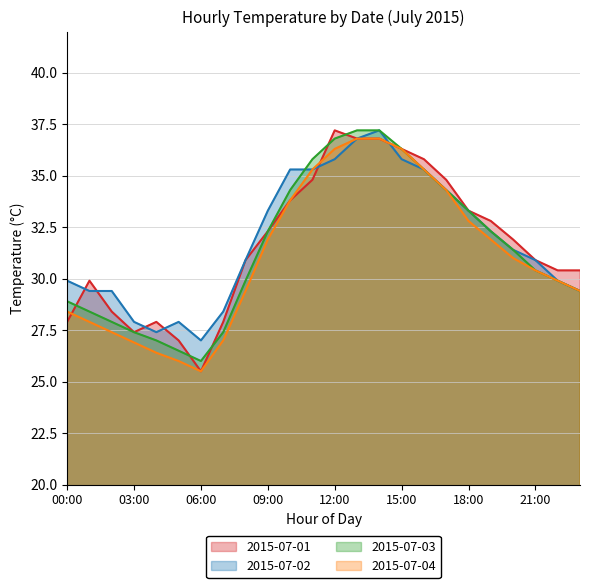

How many values in the 2015-07-03 series exceed 31?

12